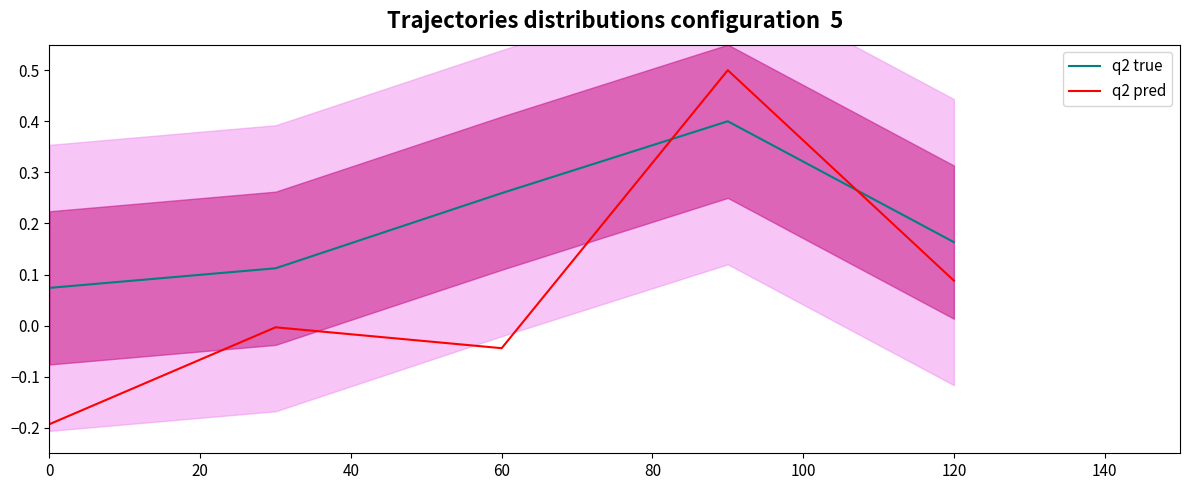

Count the number of categories in the chart.

5